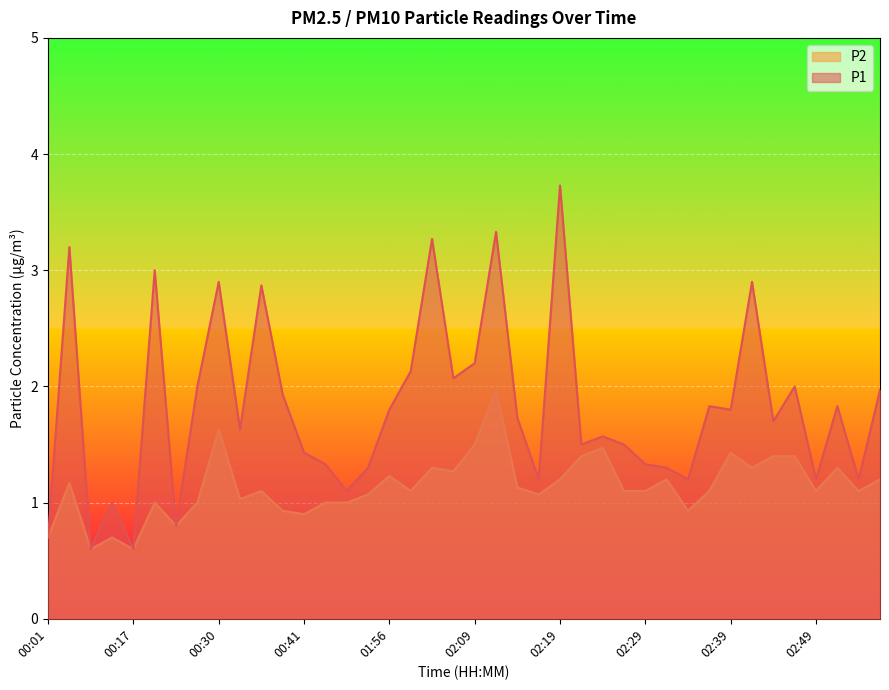

Reading left to right, transcribe all the data shown in this chart.

P1: 0.7	3.2	0.6	1.0	0.6	3.0	0.8	2.0	2.9	1.6	2.9	1.9	1.4	1.3	1.1	1.3	1.8	2.1	3.3	2.1	2.2	3.3	1.7	1.2	3.7	1.5	1.6	1.5	1.3	1.3	1.2	1.8	1.8	2.9	1.7	2.0	1.2	1.8	1.2	2.0
P2: 0.7	1.2	0.6	0.7	0.6	1.0	0.8	1.0	1.6	1.0	1.1	0.9	0.9	1.0	1.0	1.1	1.2	1.1	1.3	1.3	1.5	2.0	1.1	1.1	1.2	1.4	1.5	1.1	1.1	1.2	0.9	1.1	1.4	1.3	1.4	1.4	1.1	1.3	1.1	1.2